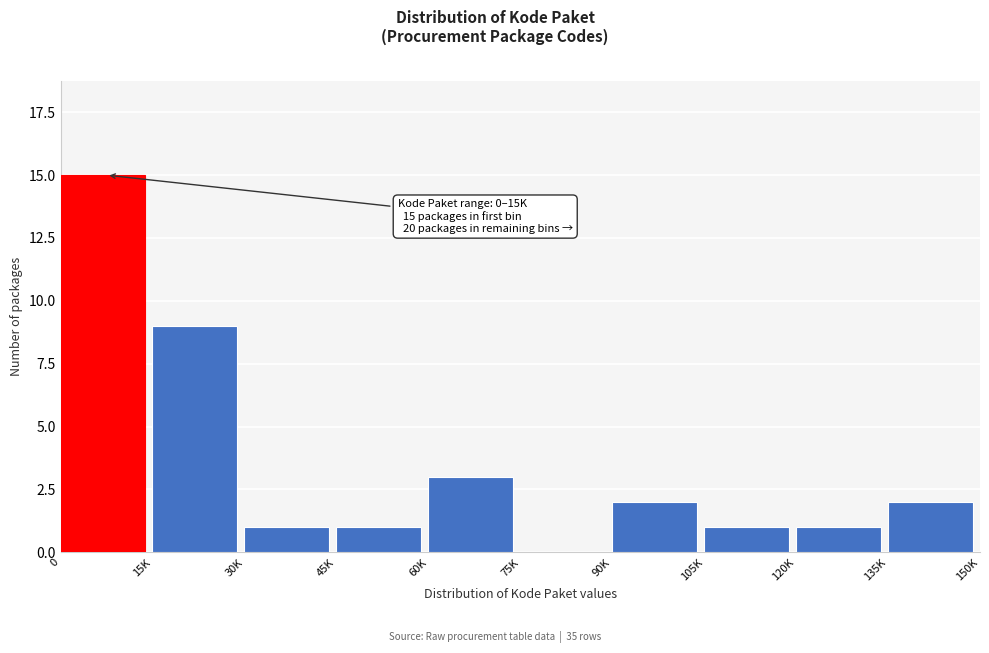

Reading left to right, extract all data points from this chart.

0=15	15K=9	30K=1	45K=1	60K=3	75K=0	90K=2	105K=1	120K=1	135K=2